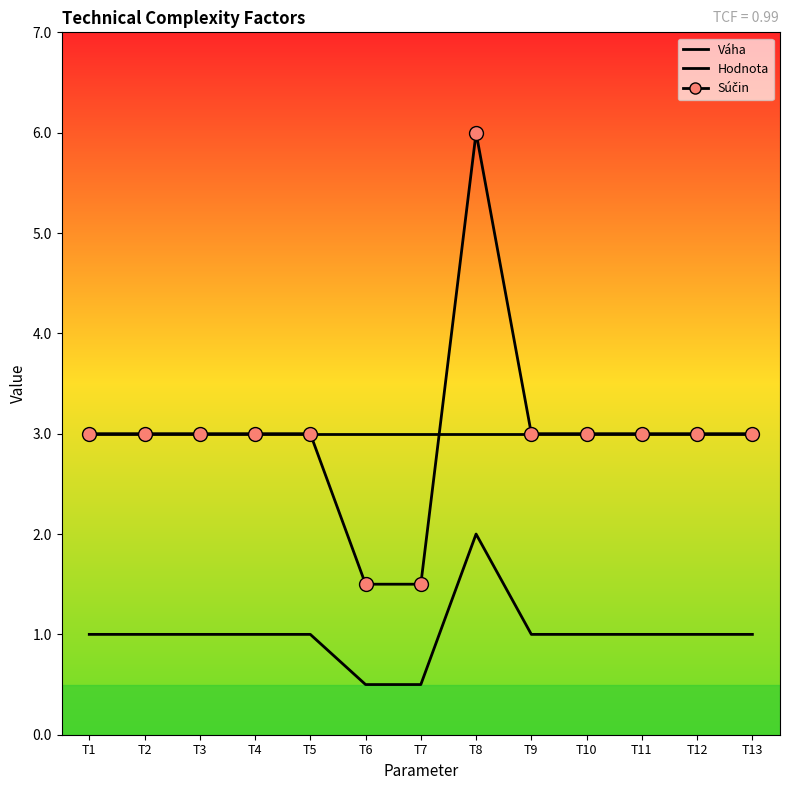

Count the Súčin values in the range 3 to 4.

10